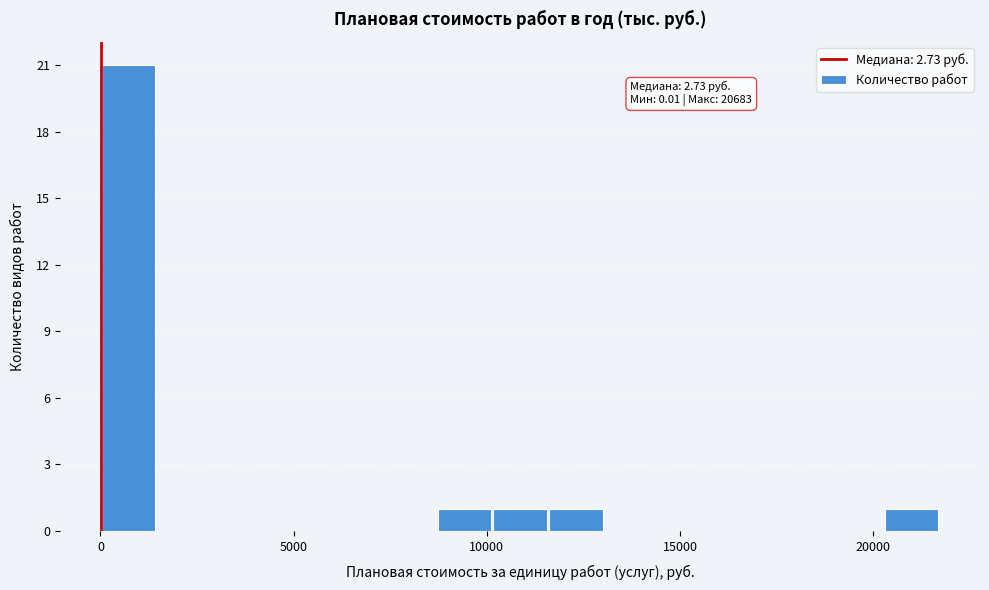

Read against the x-axis, roughly where is the centre of the tallest bar?

500